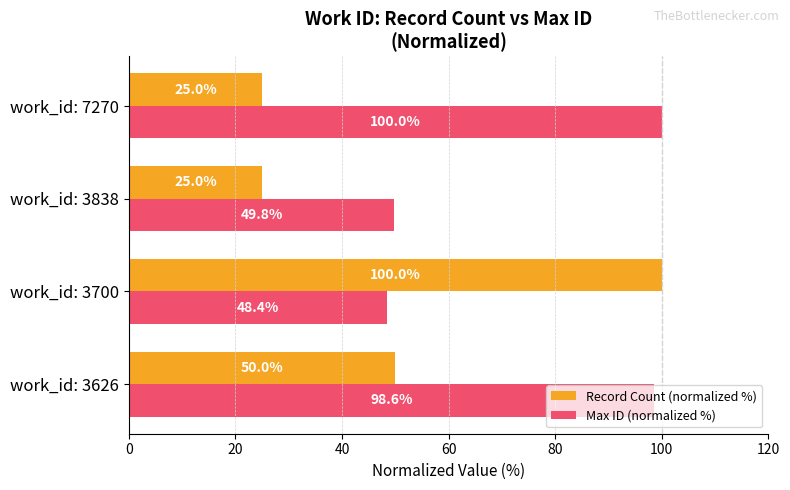

The value of Record Count (normalized %) at work_id: 3700 is 100.0. True or false?

True